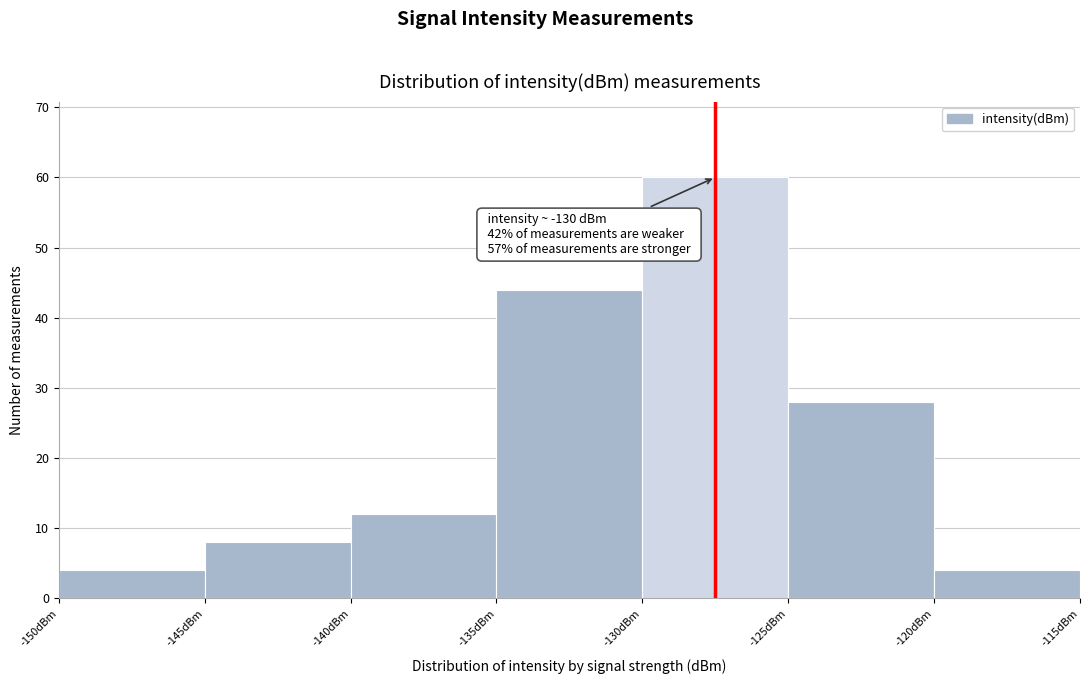

Which range on the x-axis has the tallest bar?

-130 to -125